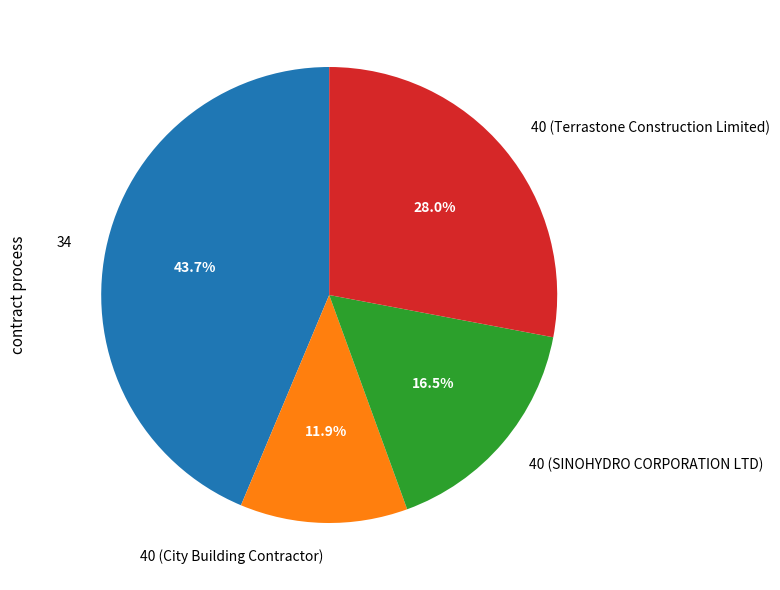

Does any single category account for the majority?

No